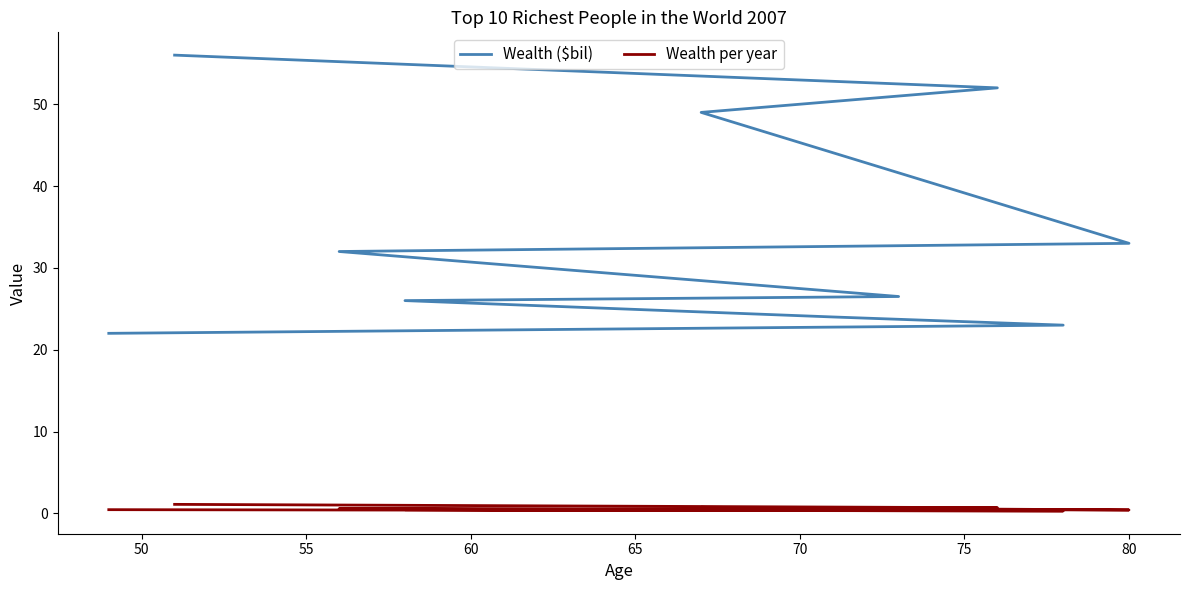

The value of Wealth per year at 50 is 0.7. True or false?

True